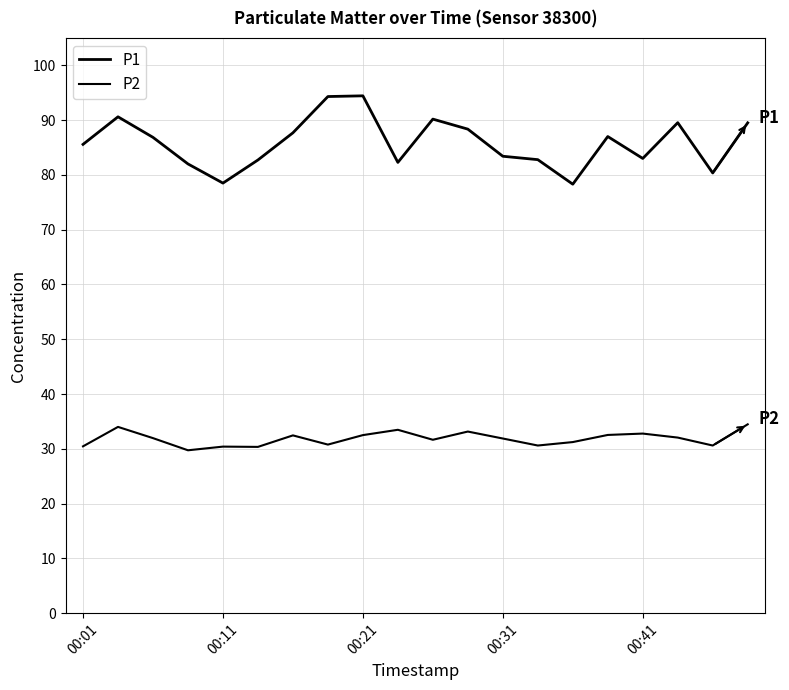

Where is P1 nearest to the value 86?

00:01